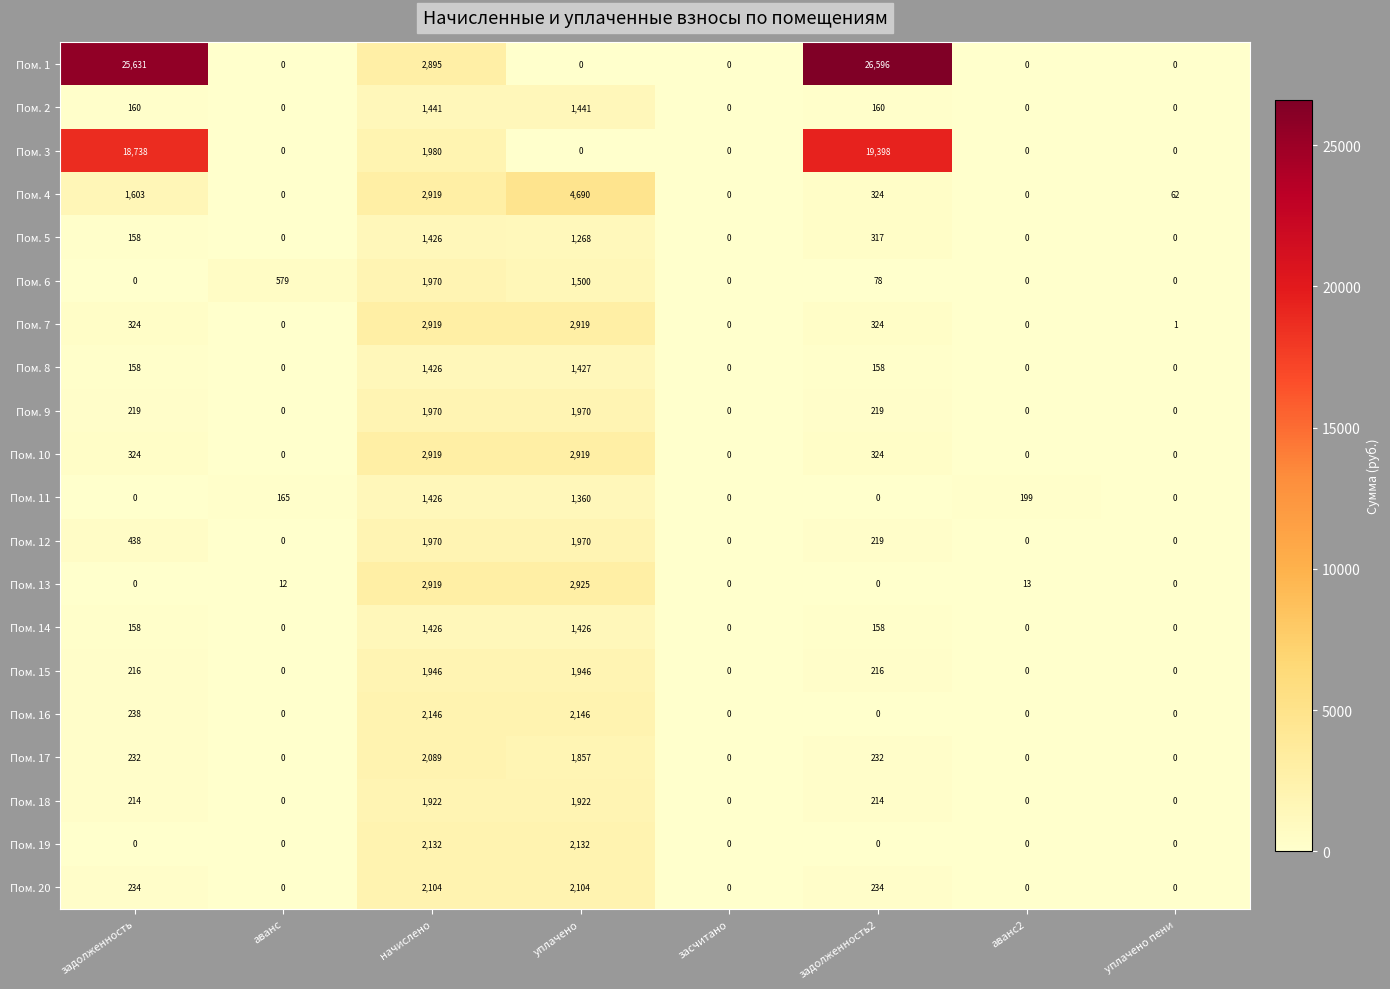

Is it true that Пом. 19 equals 973 at задолженность2?

False